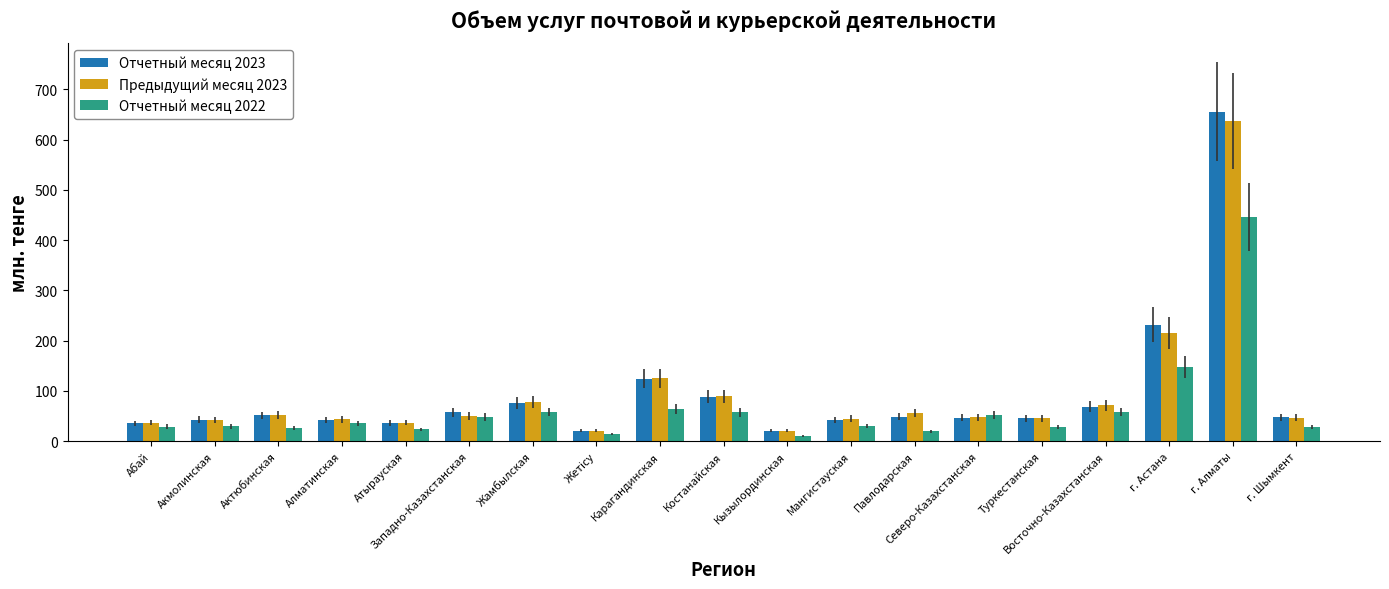

How many bars are there in each group?

3